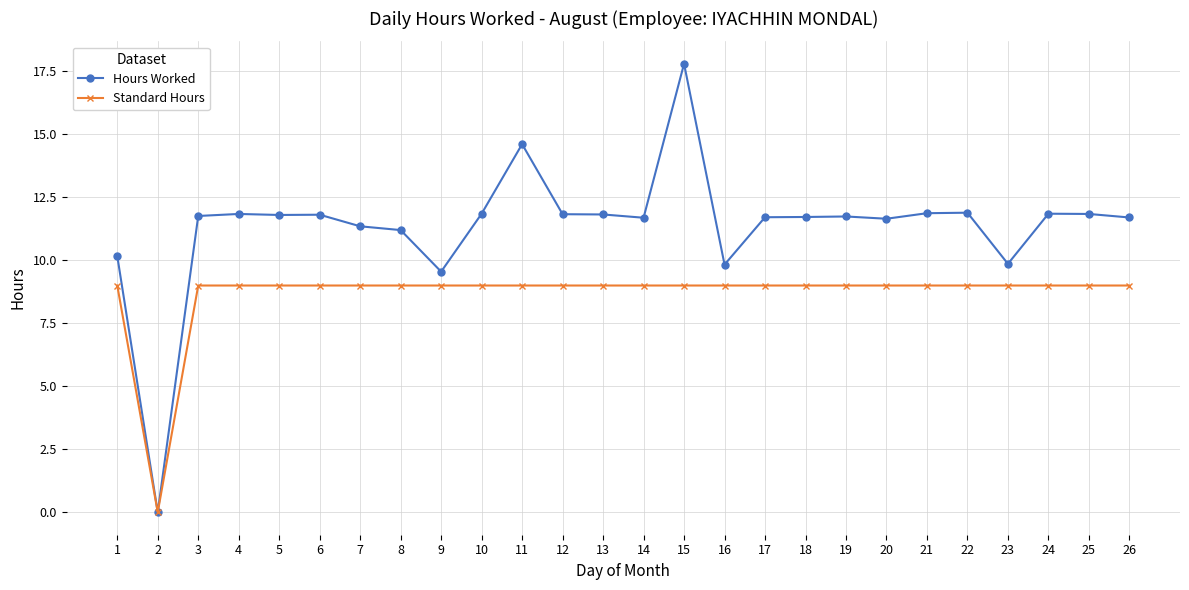

What is the sum of all Standard Hours values?

225.0